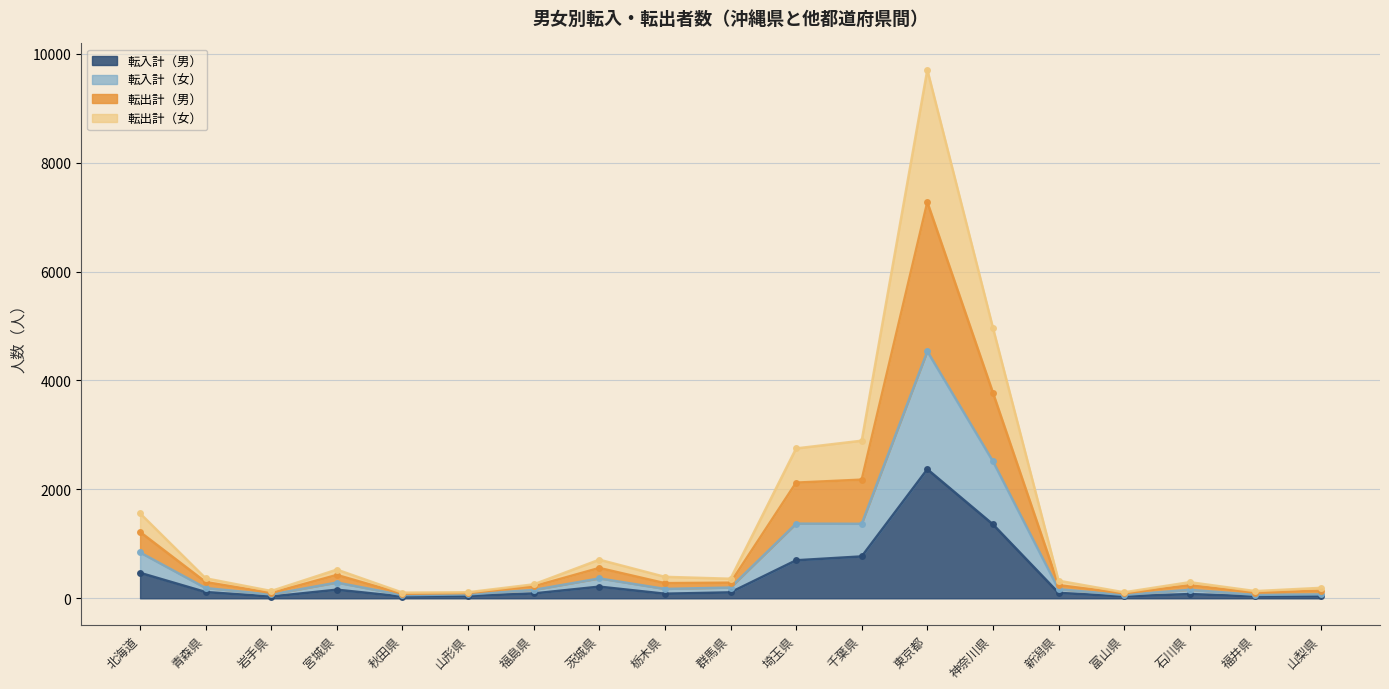

Which series has the widest spread of values?

転出計（男）